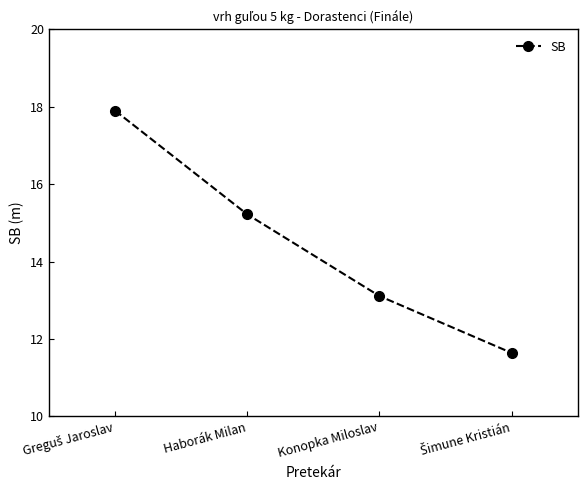

What is the value of the 4th point from the left?

11.6